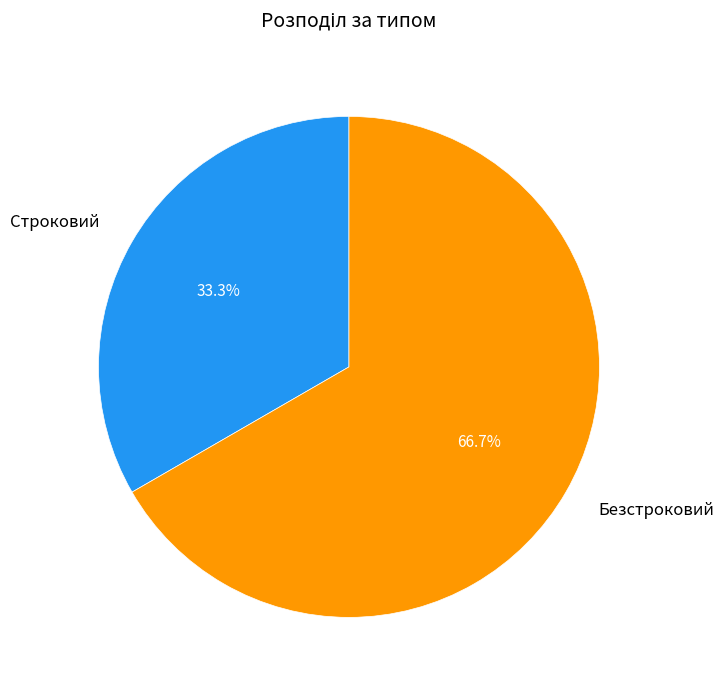

Does any single category account for the majority?

Yes